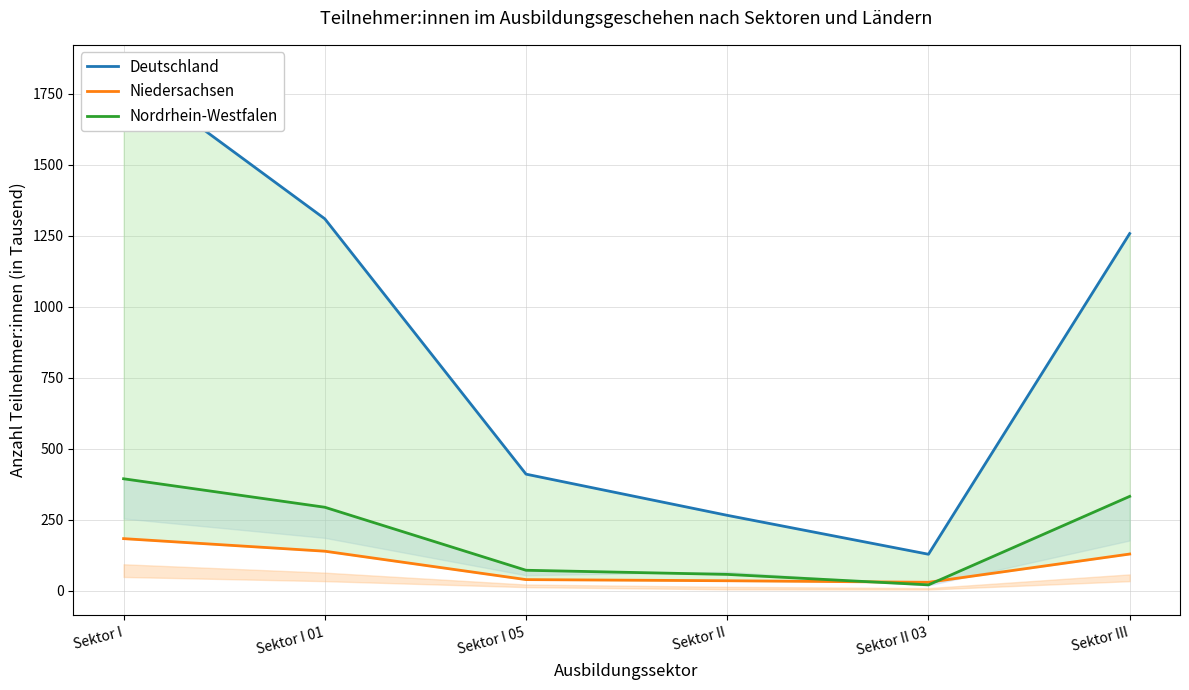

True or false: Deutschland has a value of 264.9 at Sektor II.

True